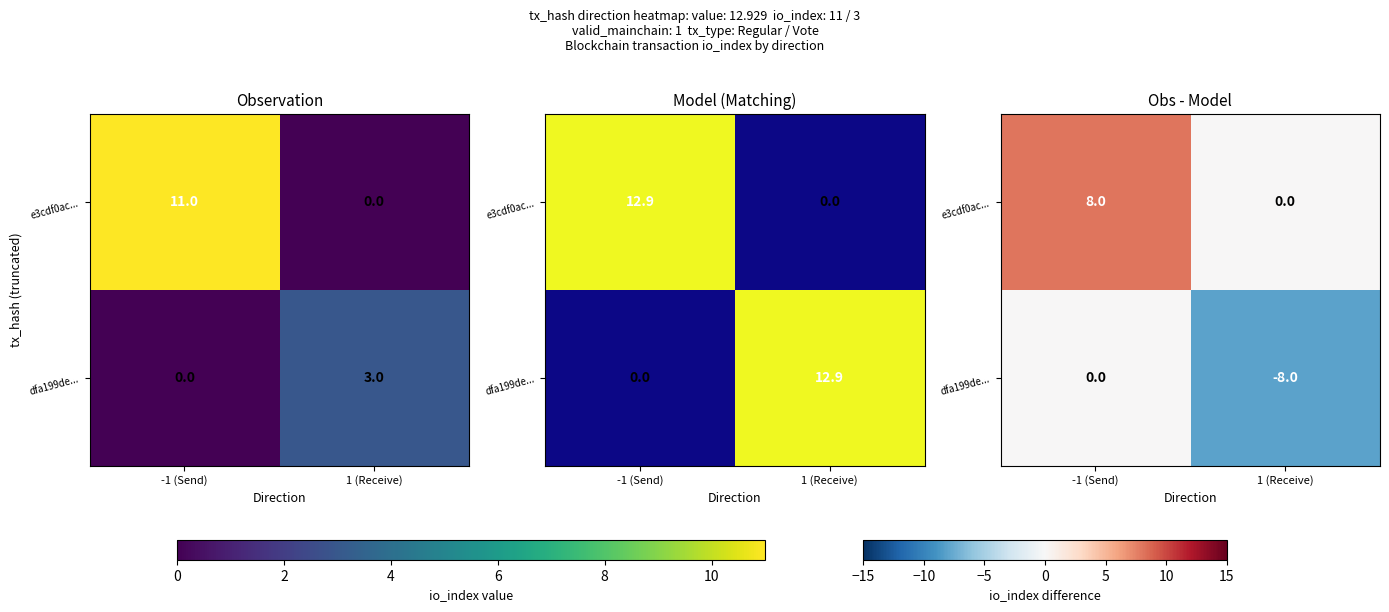

Read the dfa199de... value at 1 (Receive).

-8